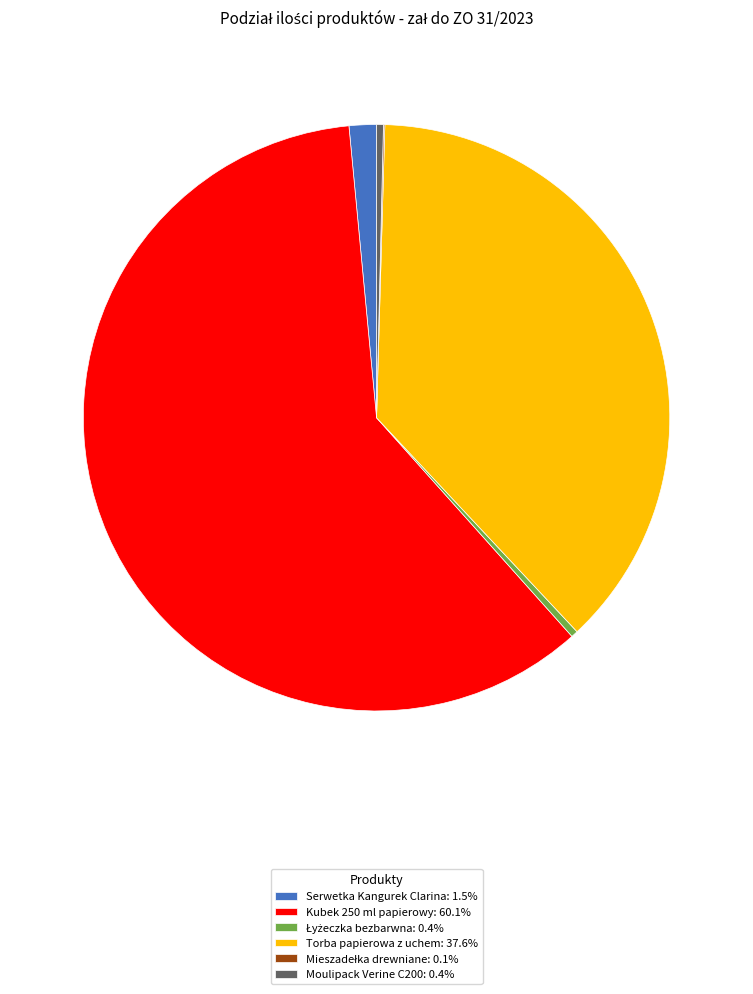

Does Kubek 250 ml papierowy: 60.1% represent more than half of the total?

Yes